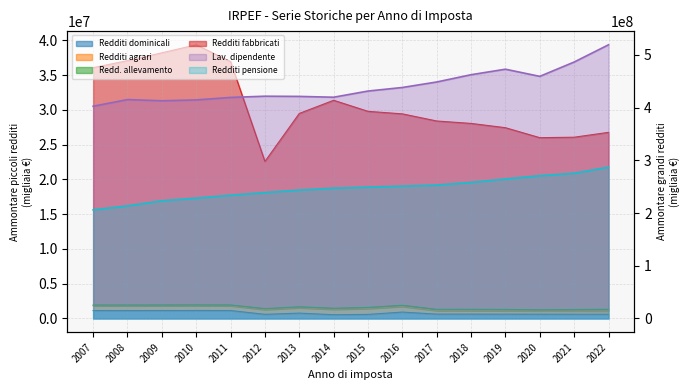

Is it true that Lav. dipendente equals 415277903.1 at 2008?

True